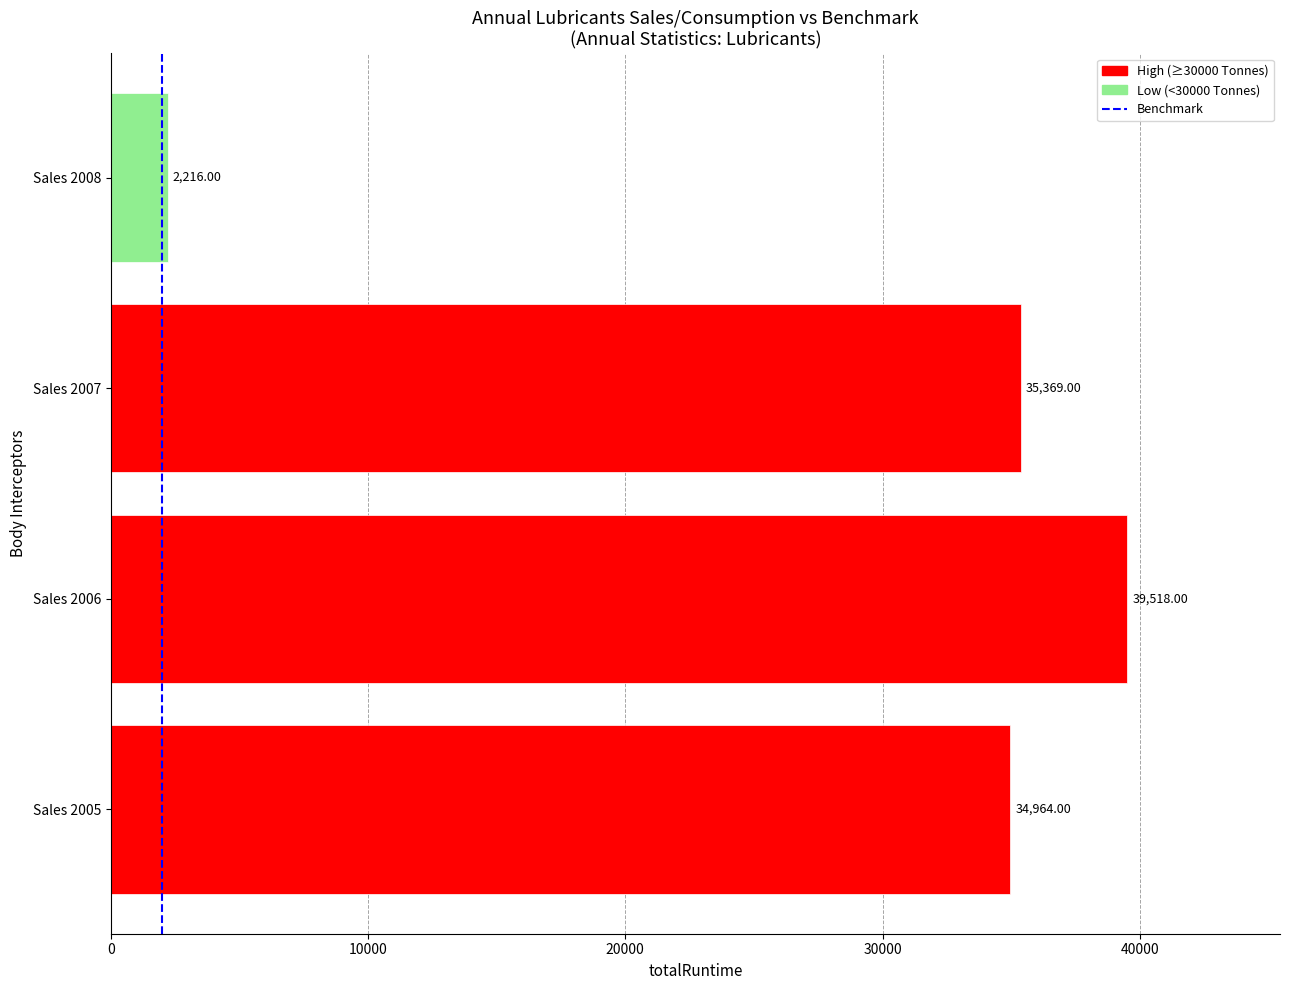

What is the average value?

28017